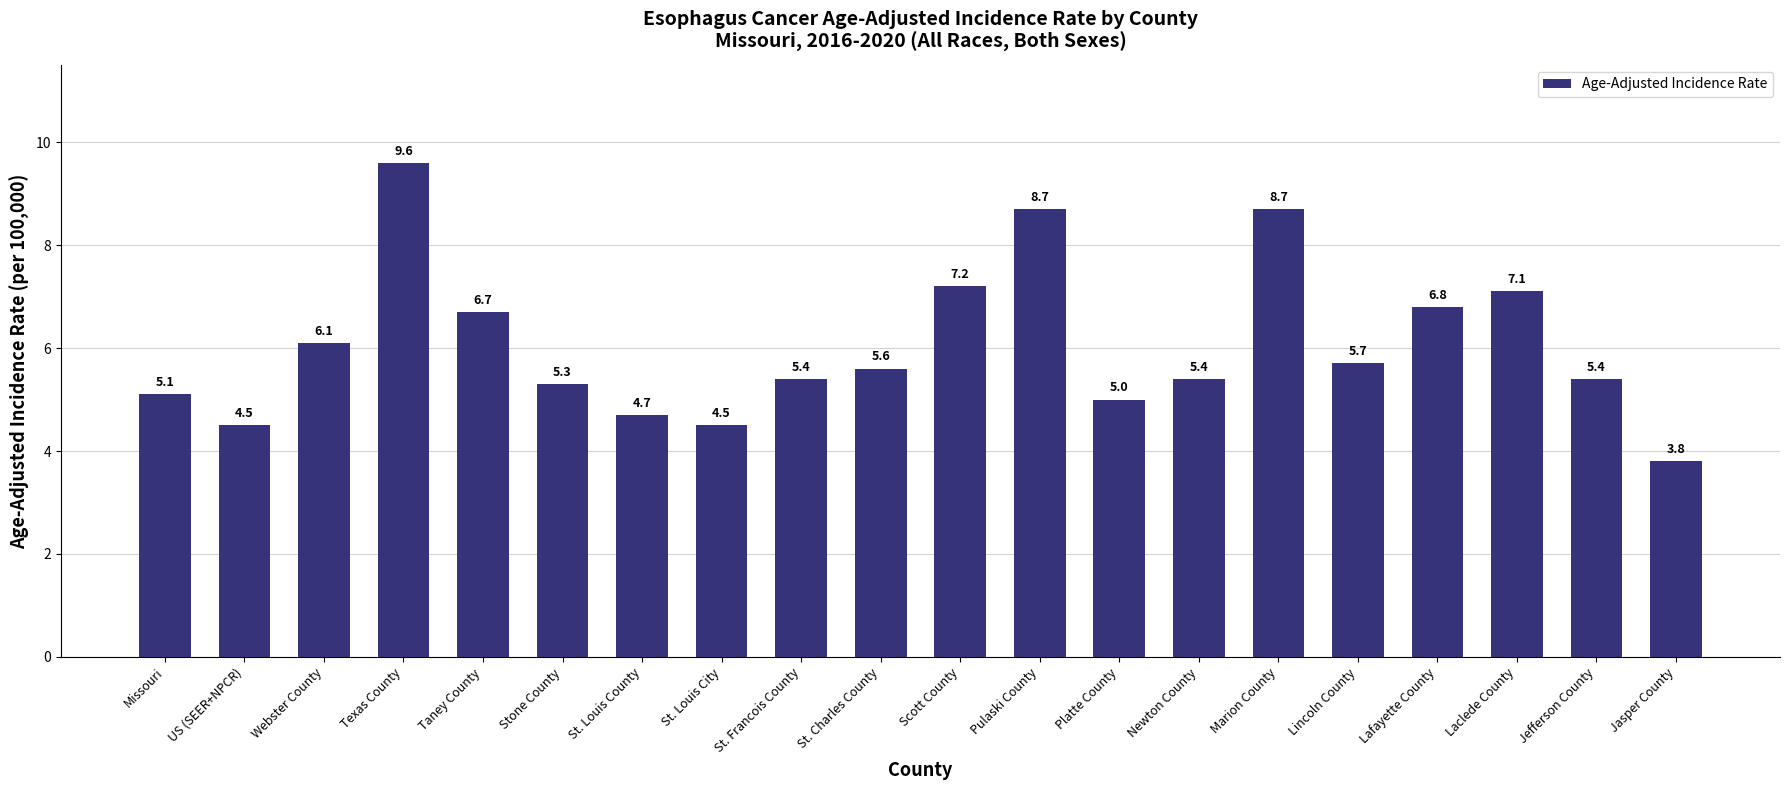

How many values are below 5?

4